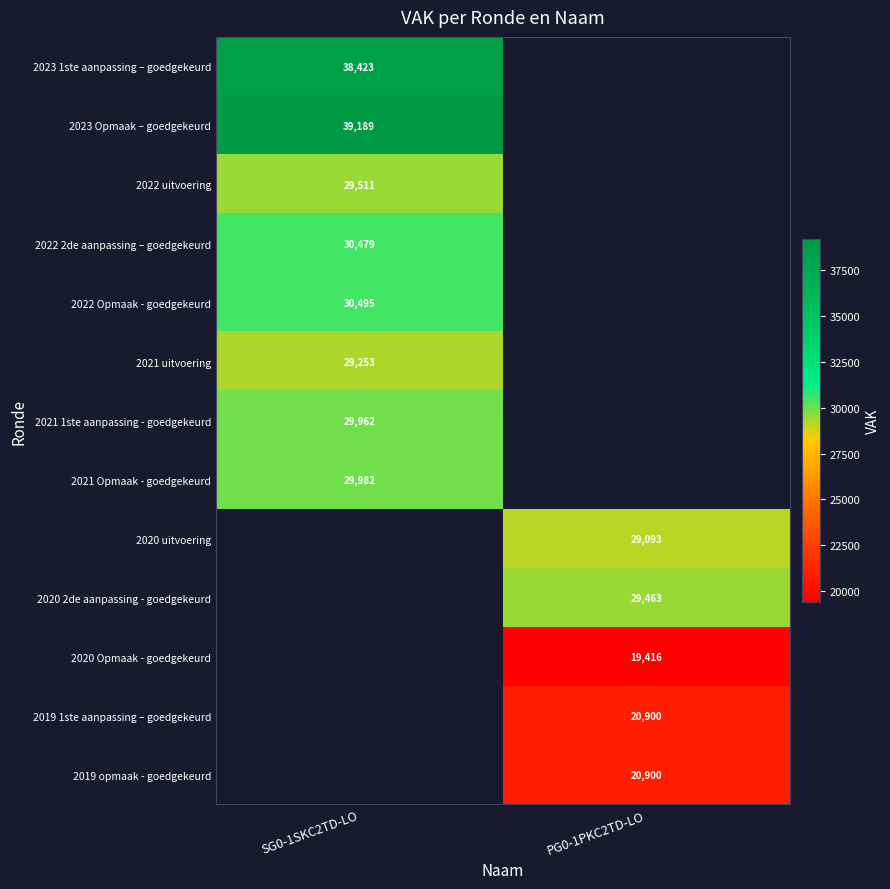

Is it true that 2020 2de aanpassing - goedgekeurd equals 19894 at PG0-1PKC2TD-LO?

False